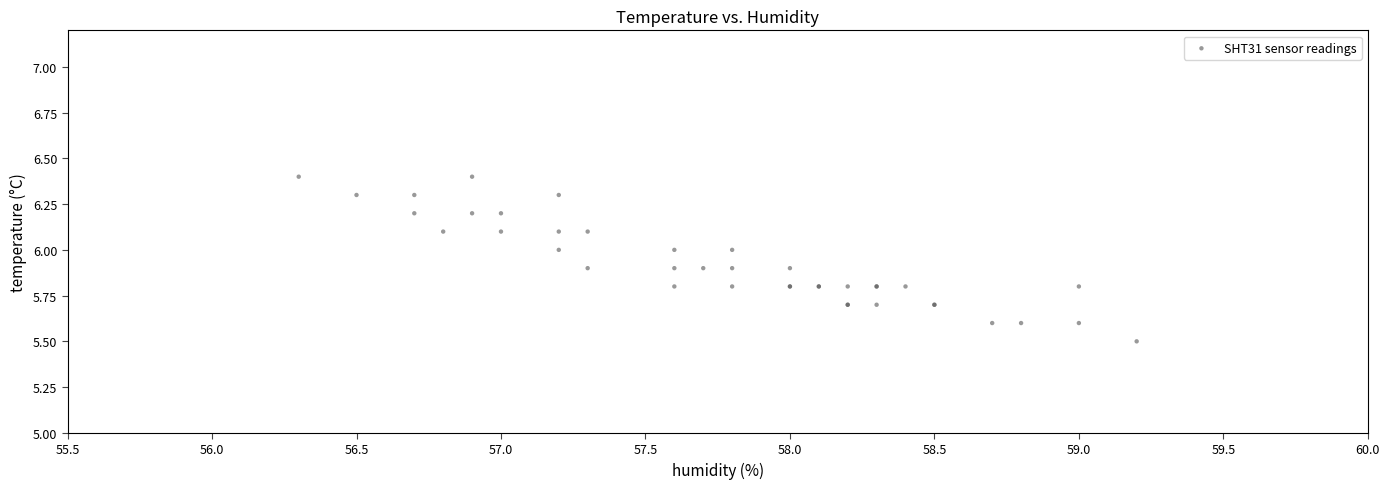

What Y value in the scatter plot is closest to 5?

5.5